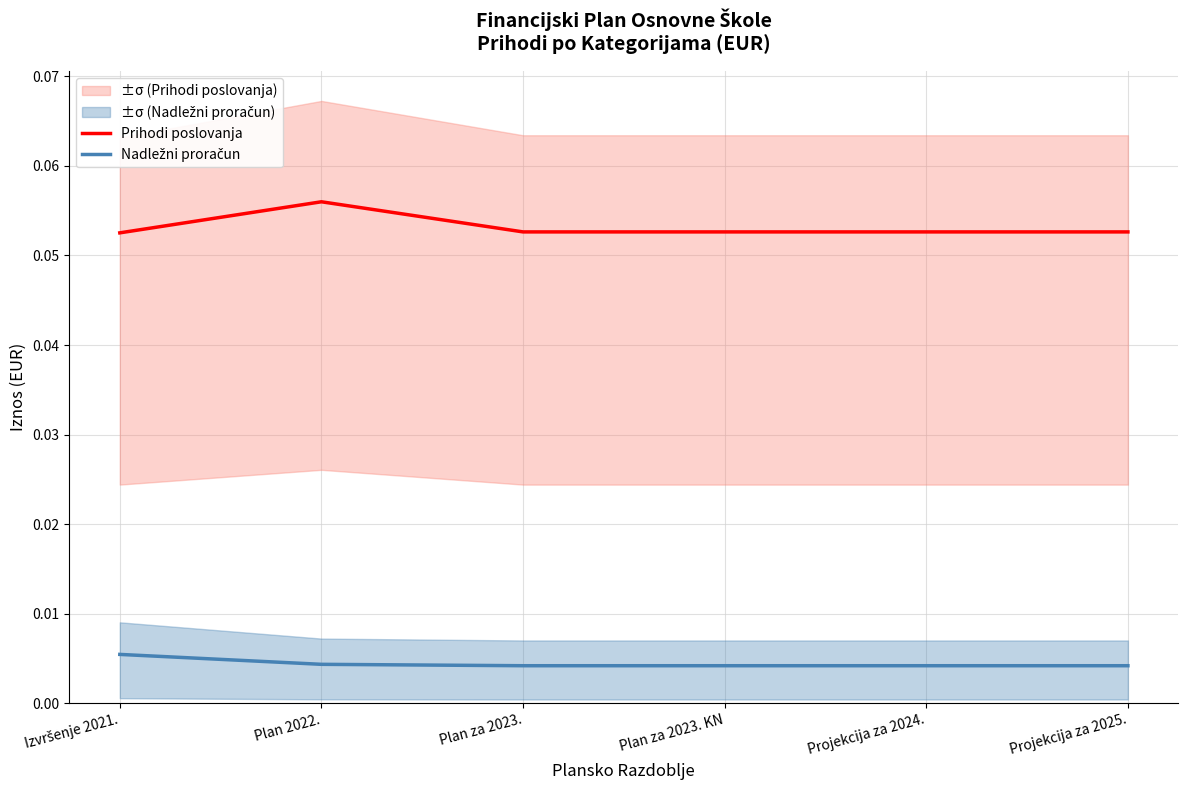

True or false: Prihodi poslovanja and Nadležni proračun intersect in this chart.

False